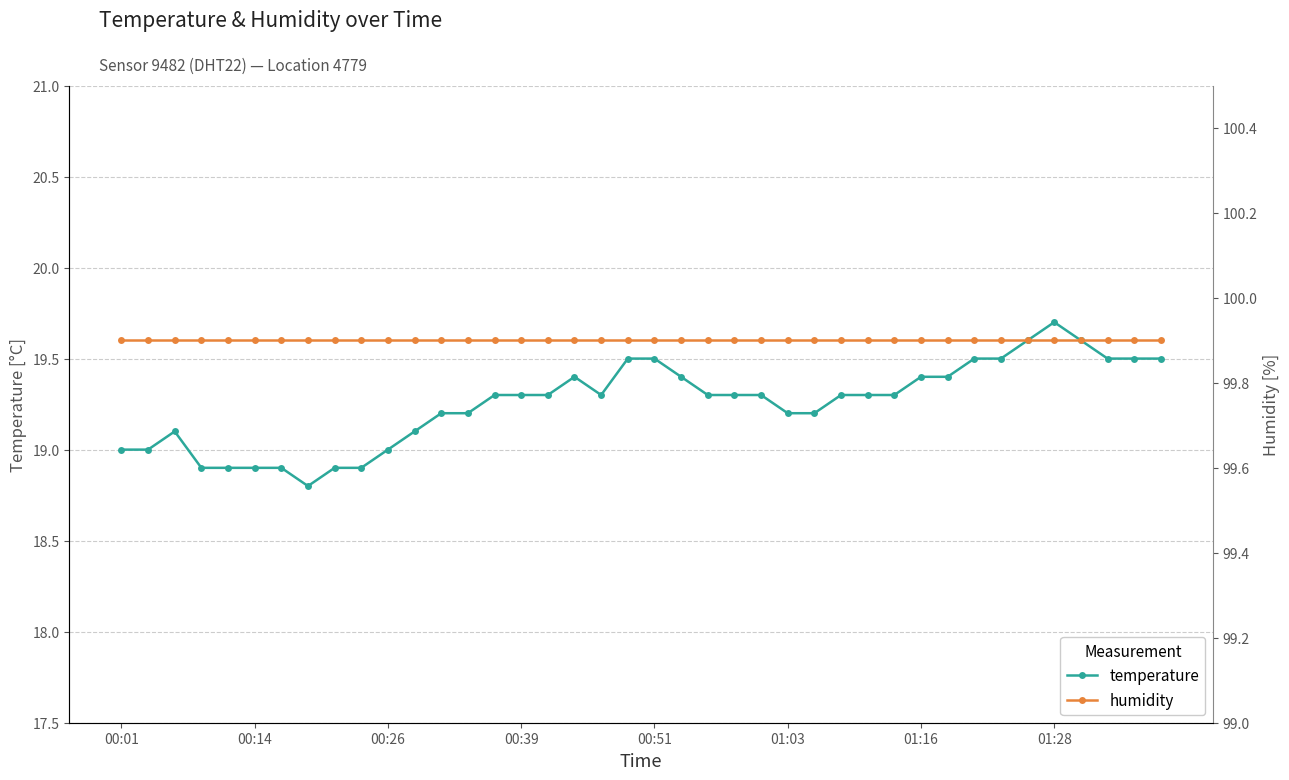

The value of temperature at 00:26 is 9.9. True or false?

False